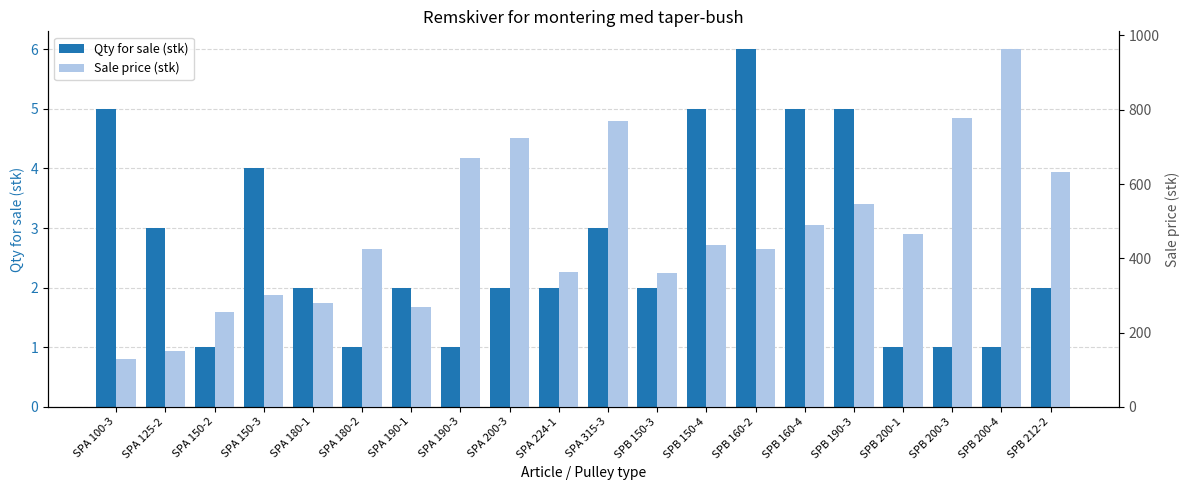

At which label does Sale price (stk) reach its peak?

SPB 200-4